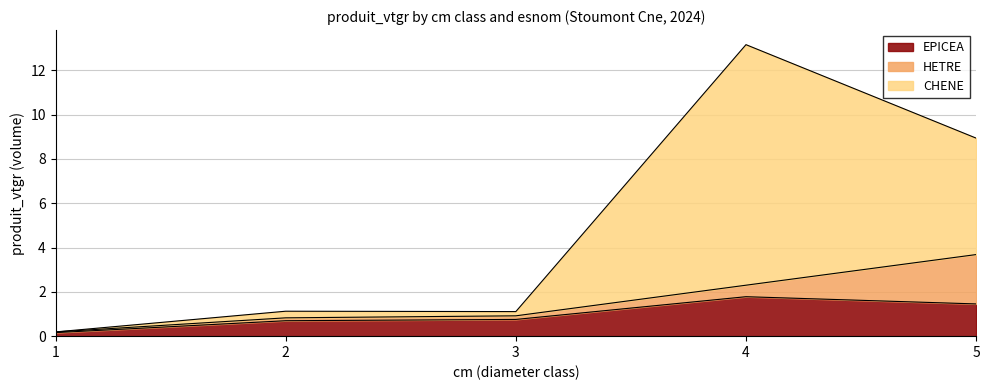

How many interior local peaks does the EPICEA series have?

1